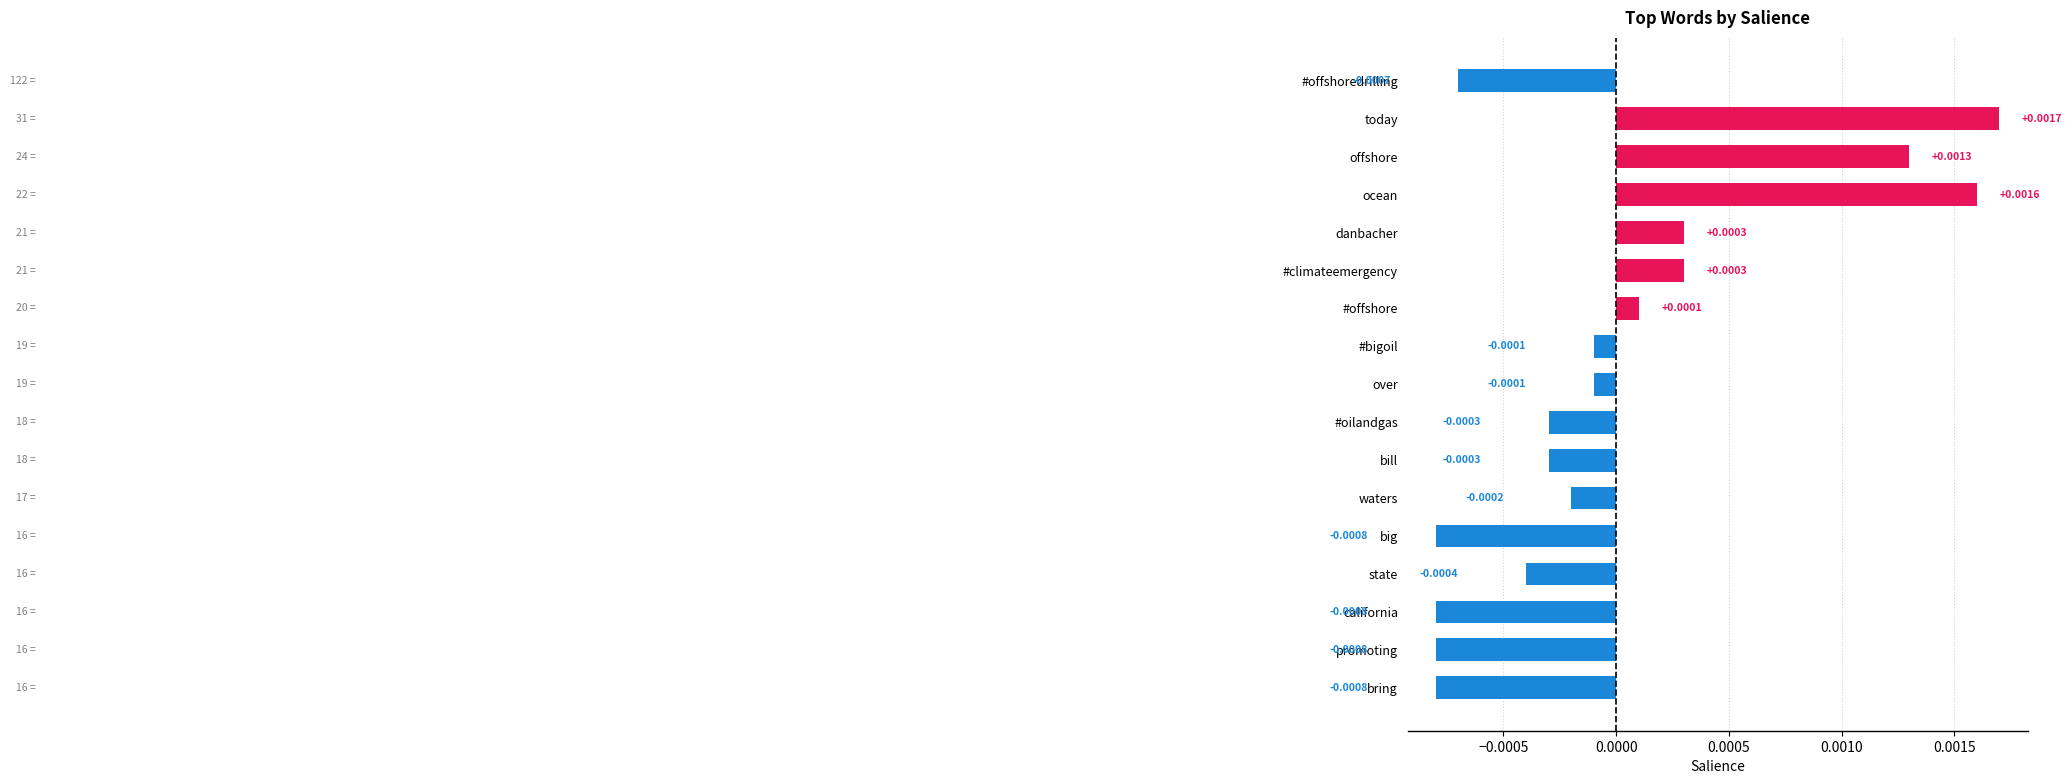

What is the label of the 7th bar from the top?

#offshore